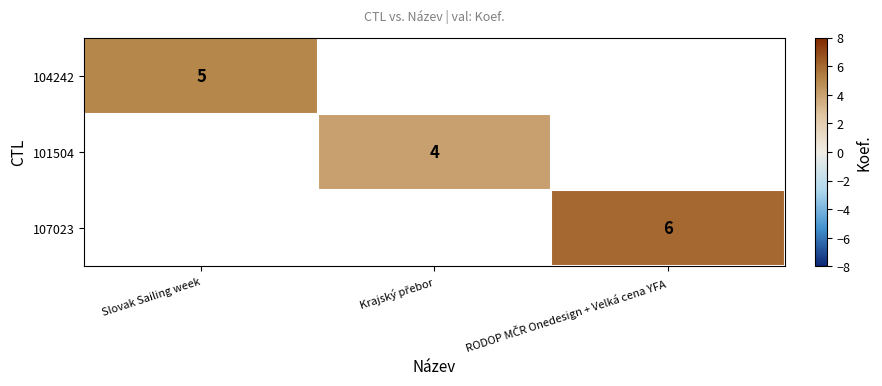

Is it true that 104242 equals 5 at Slovak Sailing week?

True